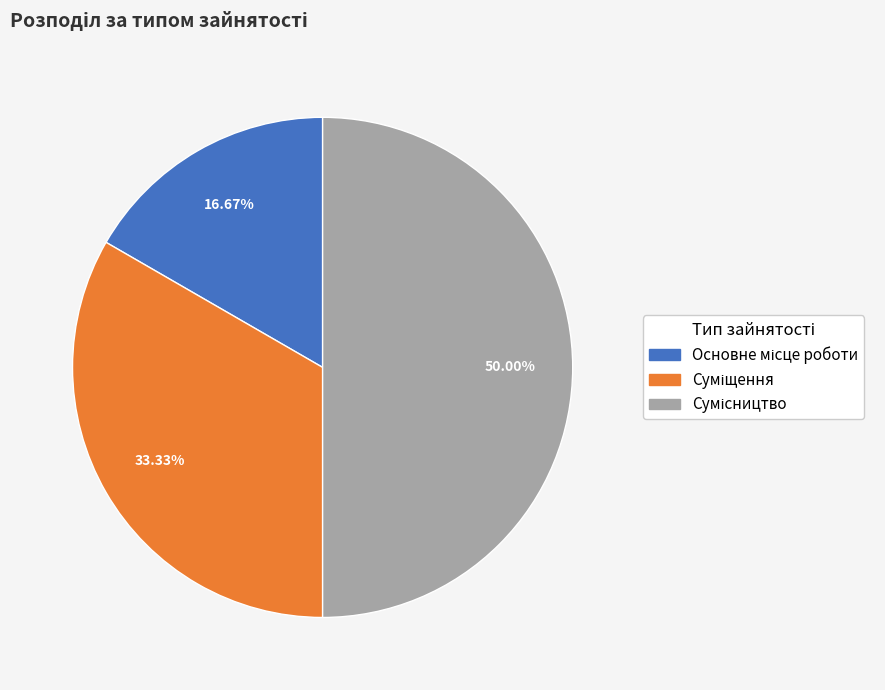

What is the ratio of the value at Суміщення to the value at Сумісництво?

0.7